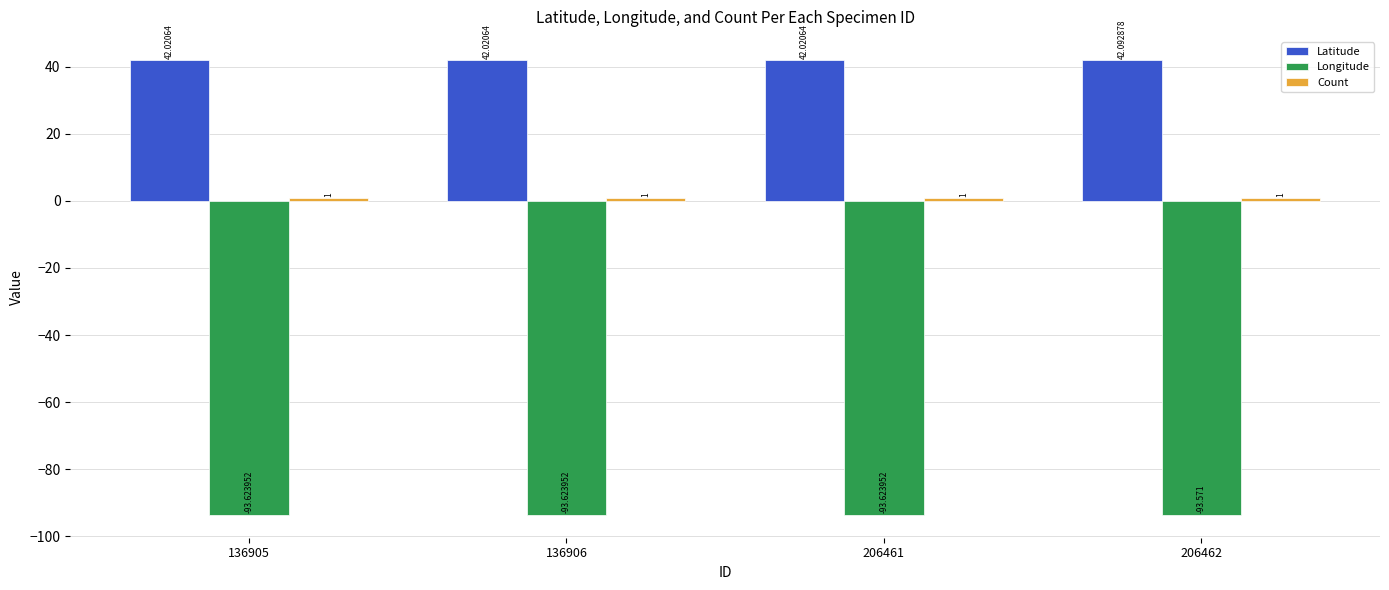

How many groups of bars are there?

4